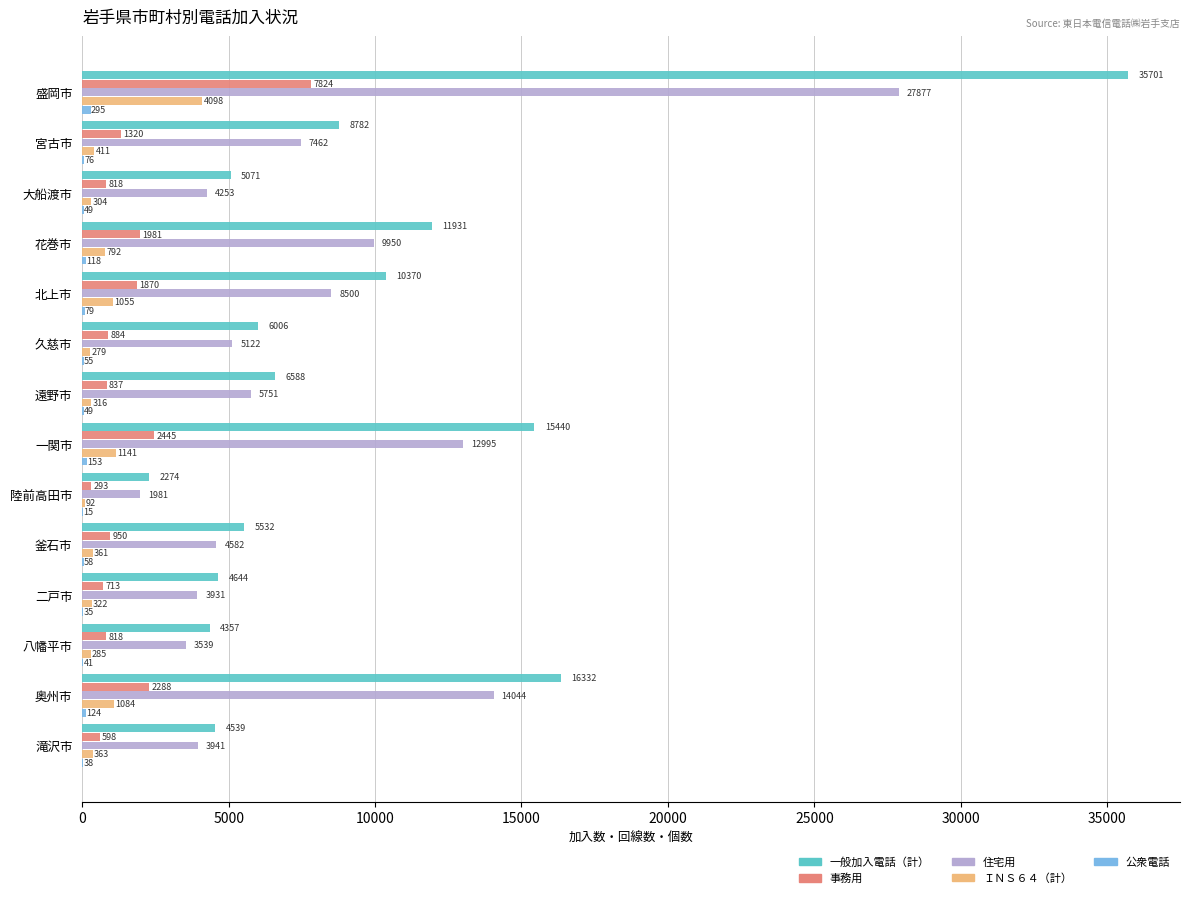

Between 久慈市 and 遠野市, which series saw the biggest shift?

住宅用